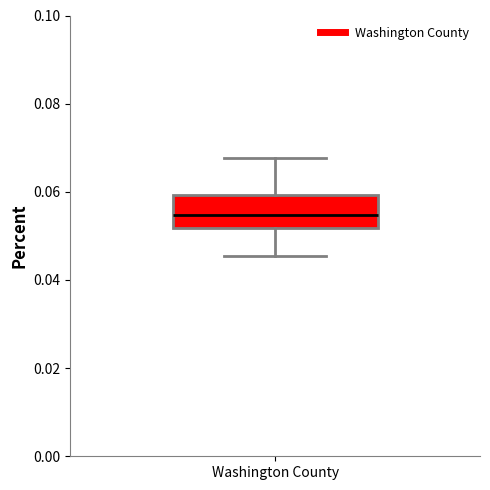

Where does the upper whisker of the box for Washington County end on the y-axis? The values are not printed on the chart, so give them approximately, as read against the axis.

0.068